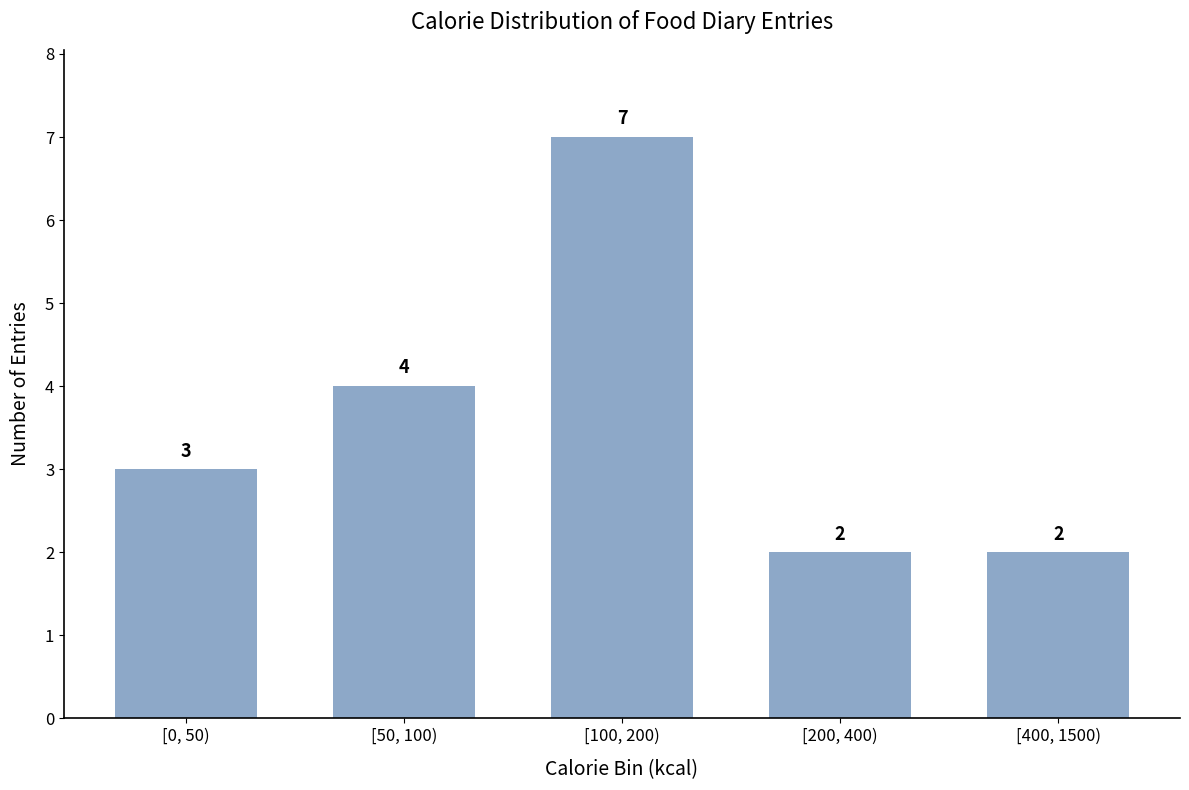

Reading left to right, what are all the values shown in this chart?

[0, 50)=3	[50, 100)=4	[100, 200)=7	[200, 400)=2	[400, 1500)=2